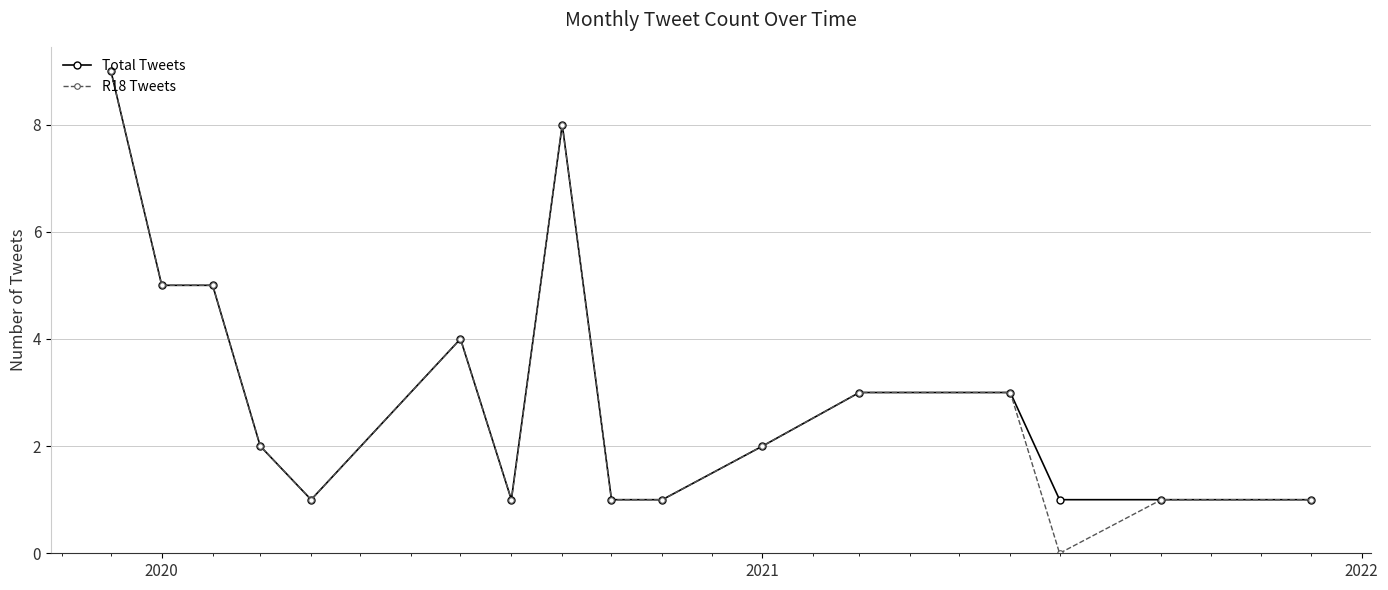

True or false: R18 Tweets has more than 1 interior local peaks.

True